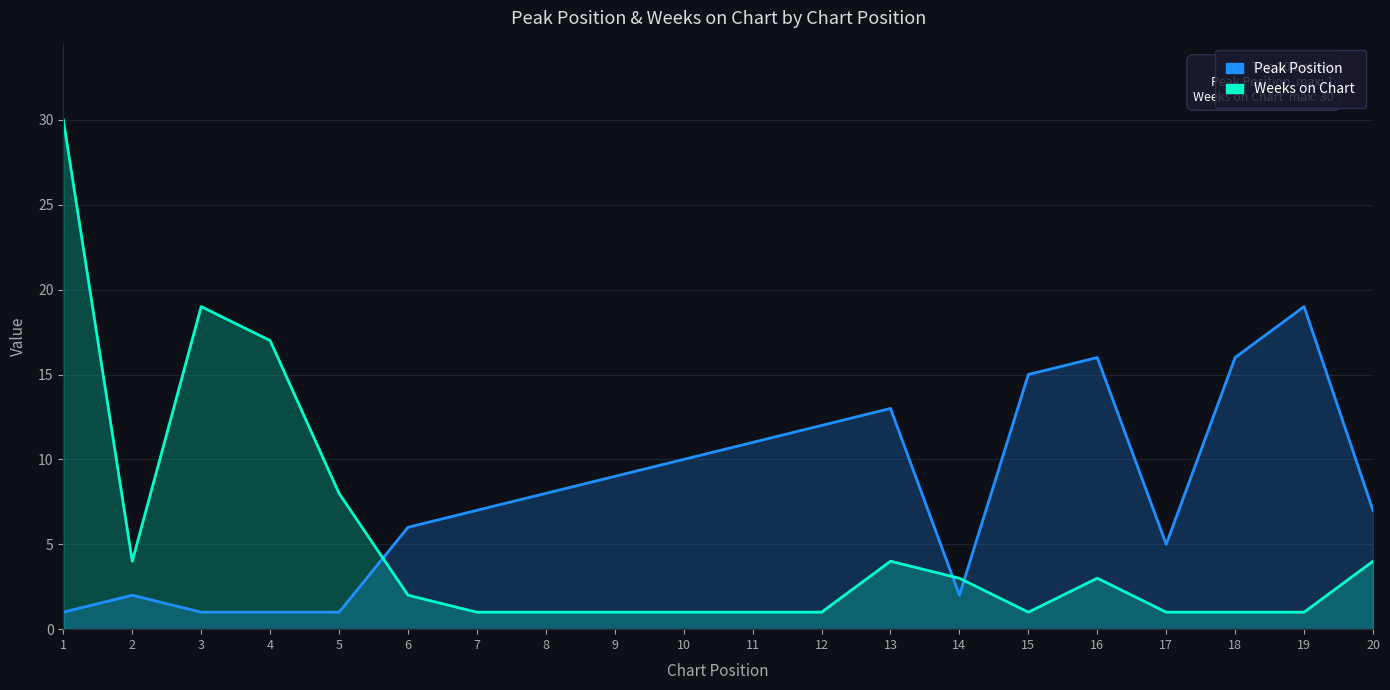

What is the difference between the highest and lowest values at 16?

13